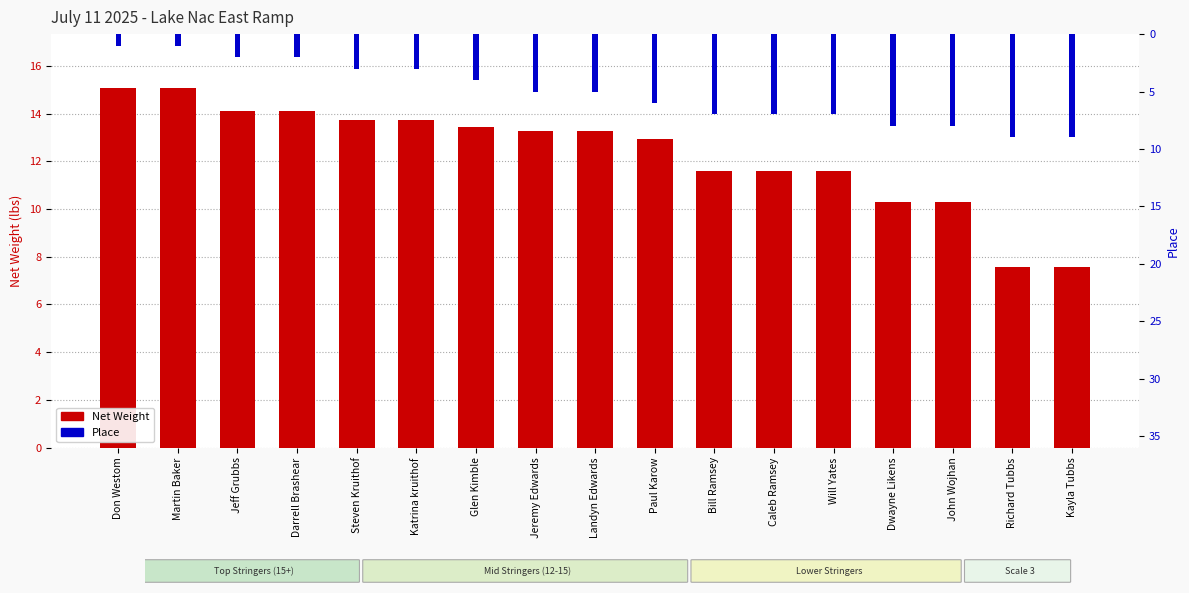

What is the sum of all Net Weight values?

209.3